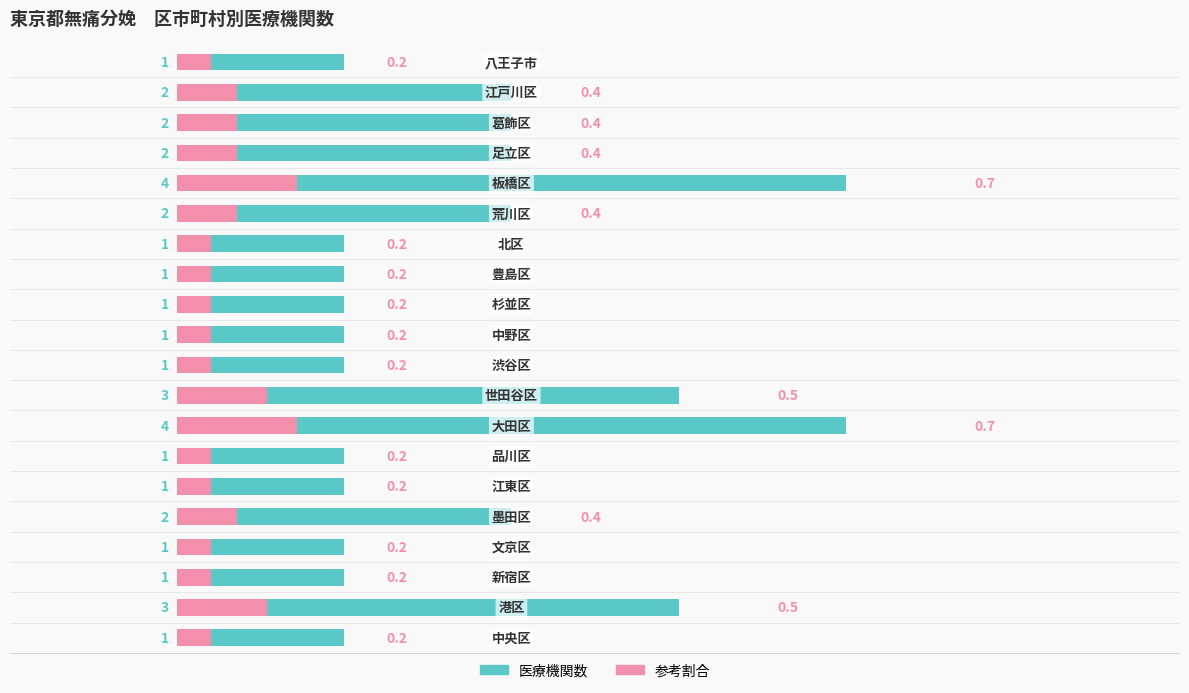

Reading left to right, transcribe all the data shown in this chart.

医療機関数（左）: 1.0	3.0	1.0	1.0	2.0	1.0	1.0	4.0	3.0	1.0	1.0	1.0	1.0	1.0	2.0	4.0	2.0	2.0	2.0	1.0
参考値（右）: 0.2	0.5	0.2	0.2	0.4	0.2	0.2	0.7	0.5	0.2	0.2	0.2	0.2	0.2	0.4	0.7	0.4	0.4	0.4	0.2